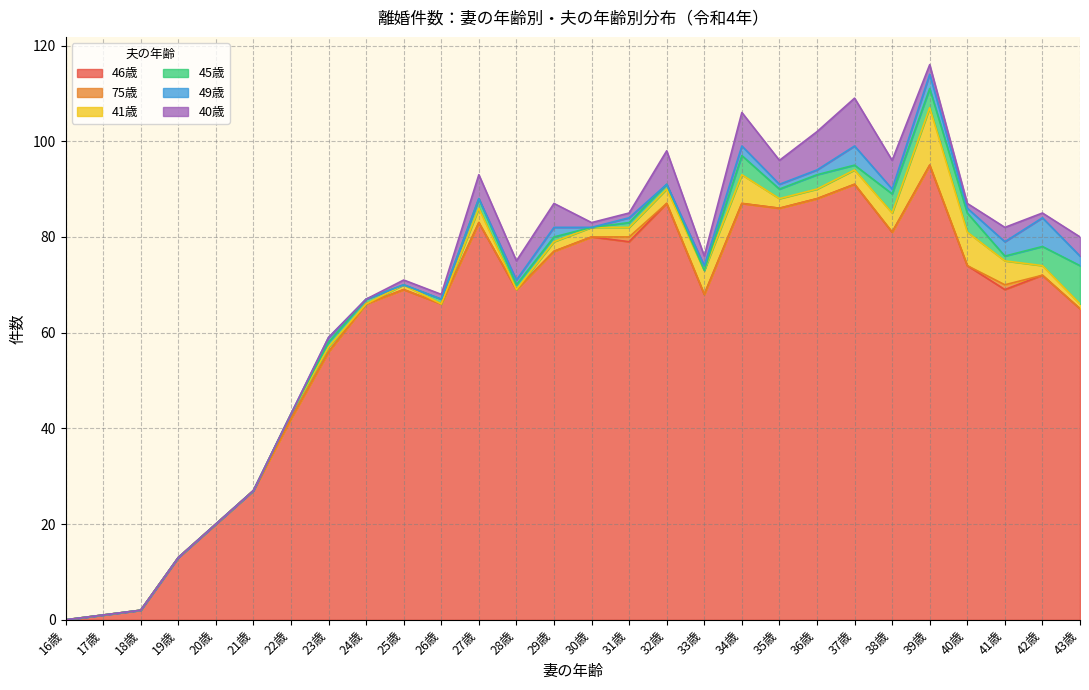

List the labels in order of 46歳 value, smallest first.

16歳, 17歳, 18歳, 19歳, 20歳, 21歳, 22歳, 23歳, 43歳, 24歳, 26歳, 33歳, 25歳, 28歳, 41歳, 42歳, 40歳, 29歳, 31歳, 30歳, 38歳, 27歳, 35歳, 32歳, 34歳, 36歳, 37歳, 39歳